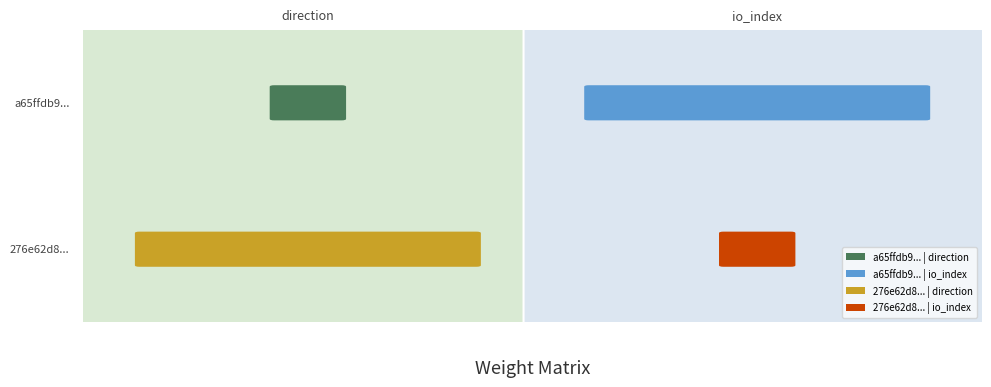

Is it true that 276e62d83983d129e20599d002a0a373d7078c4 equals 7 at io_index?

False